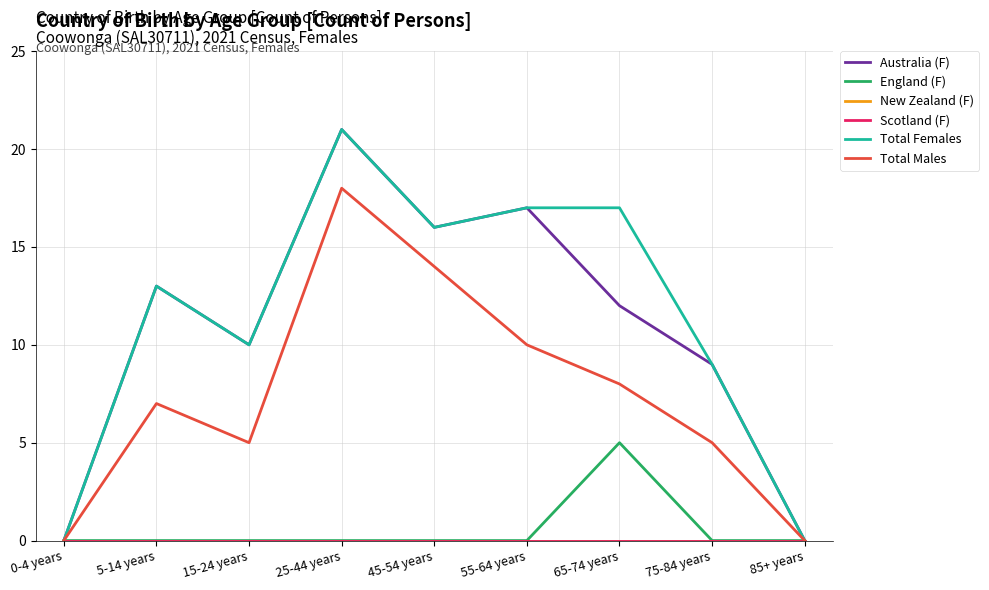

How many interior local peaks does the Australia (F) series have?

3